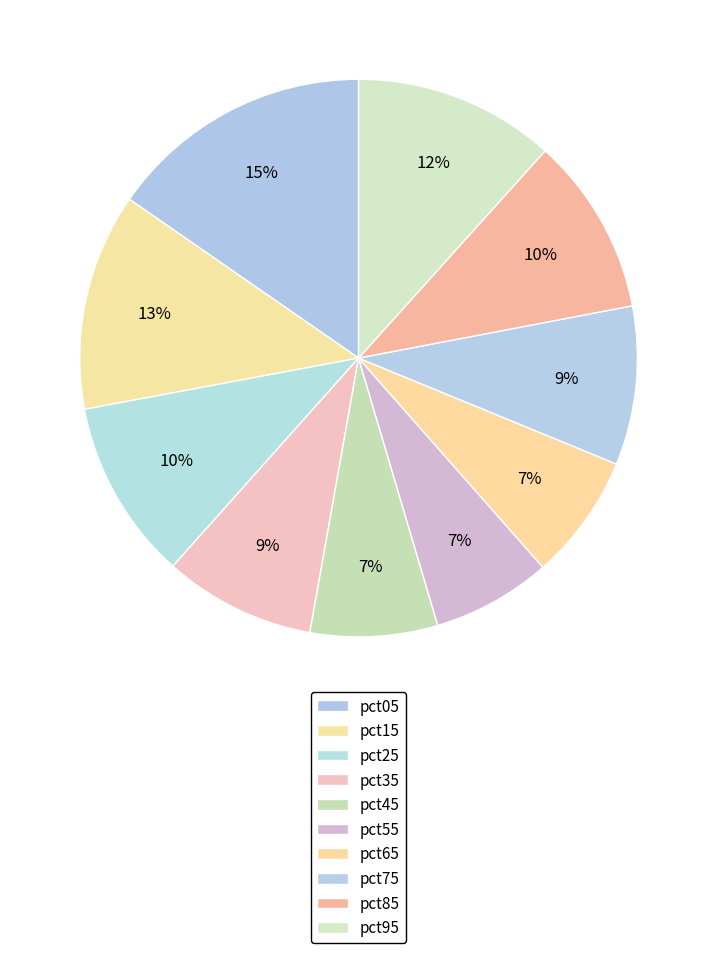

Rank the categories by value from highest to lowest.

pct05, pct15, pct95, pct25, pct85, pct75, pct35, pct45, pct65, pct55